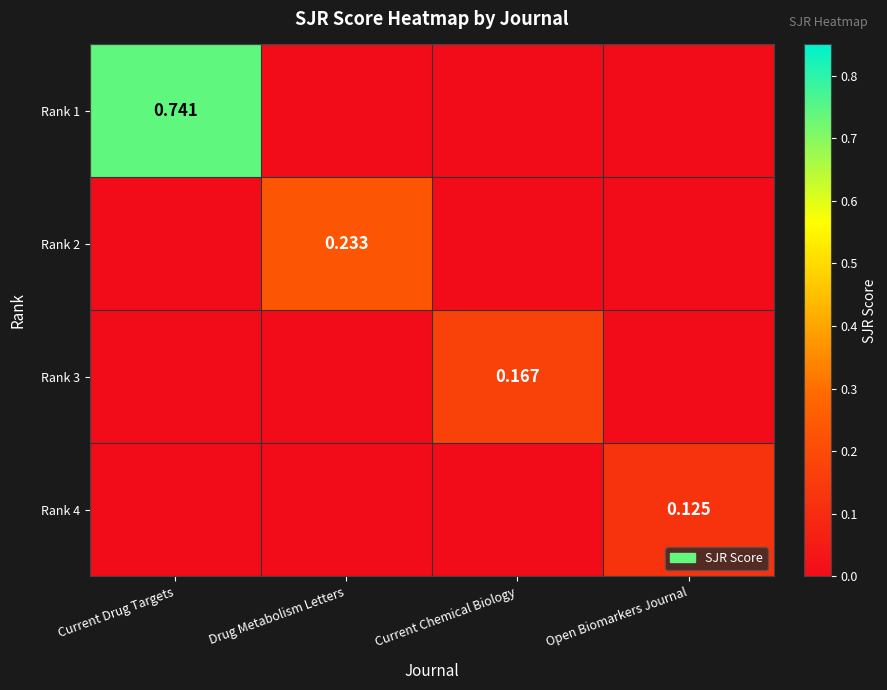

Which series has the widest spread of values?

Rank 1